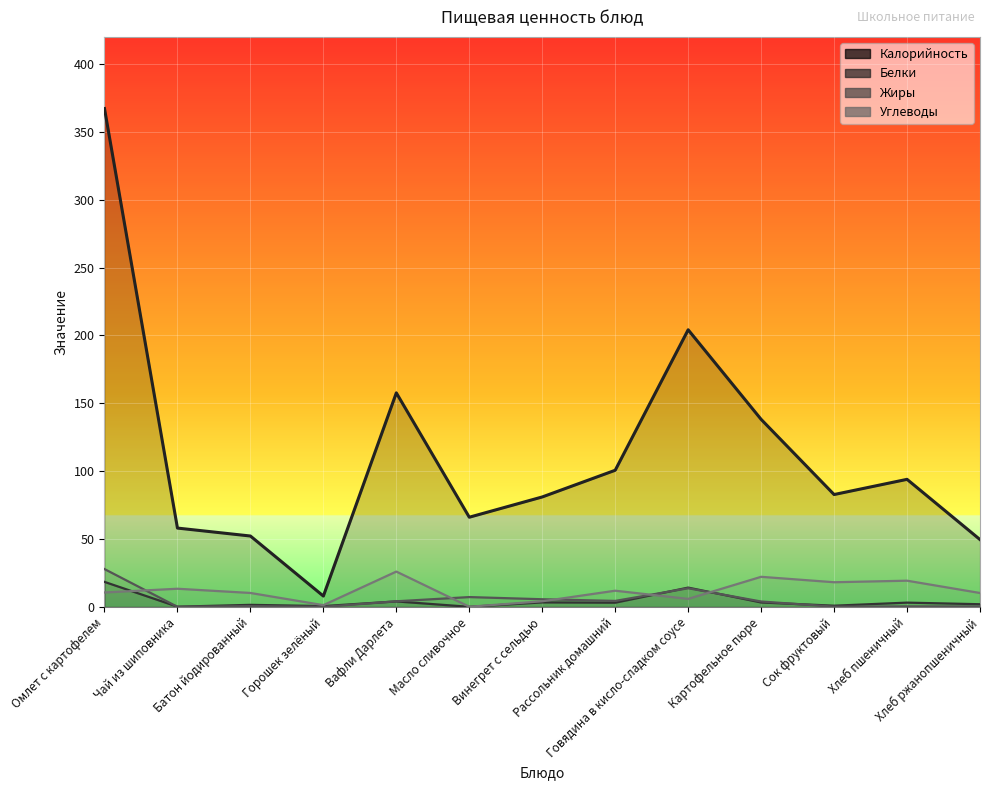

At which category is the sum across all series the highest?

Омлет с картофелем